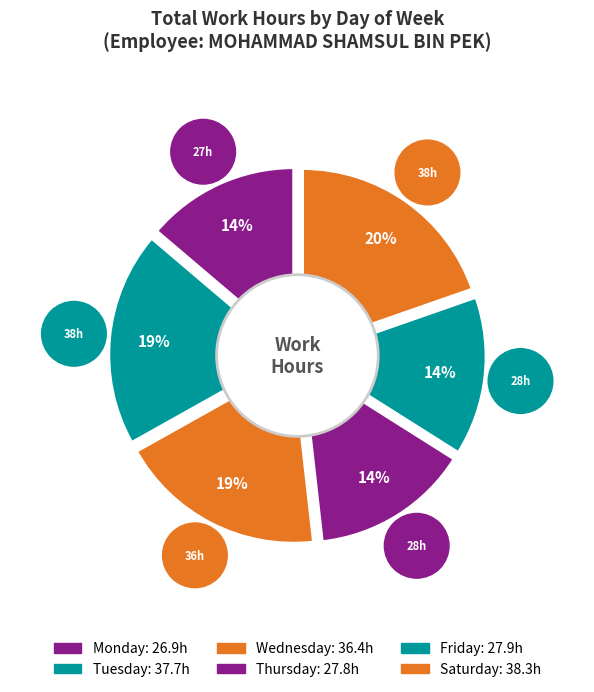

True or false: Wed 8 accounts for 1% of the total.

False